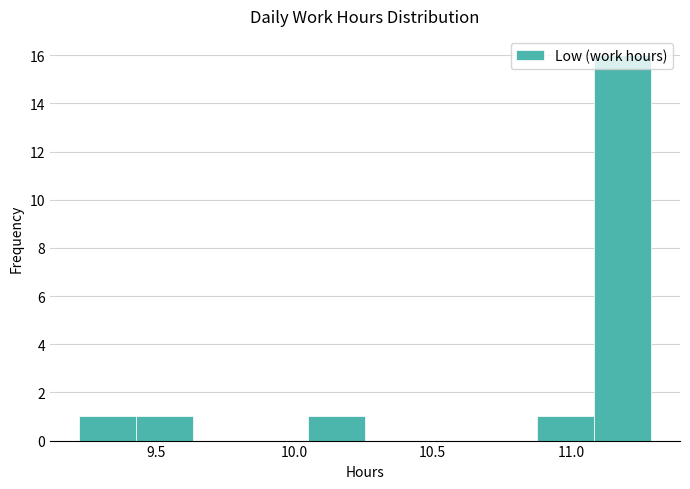

Which range on the x-axis has the tallest bar?

11.10 to 11.30